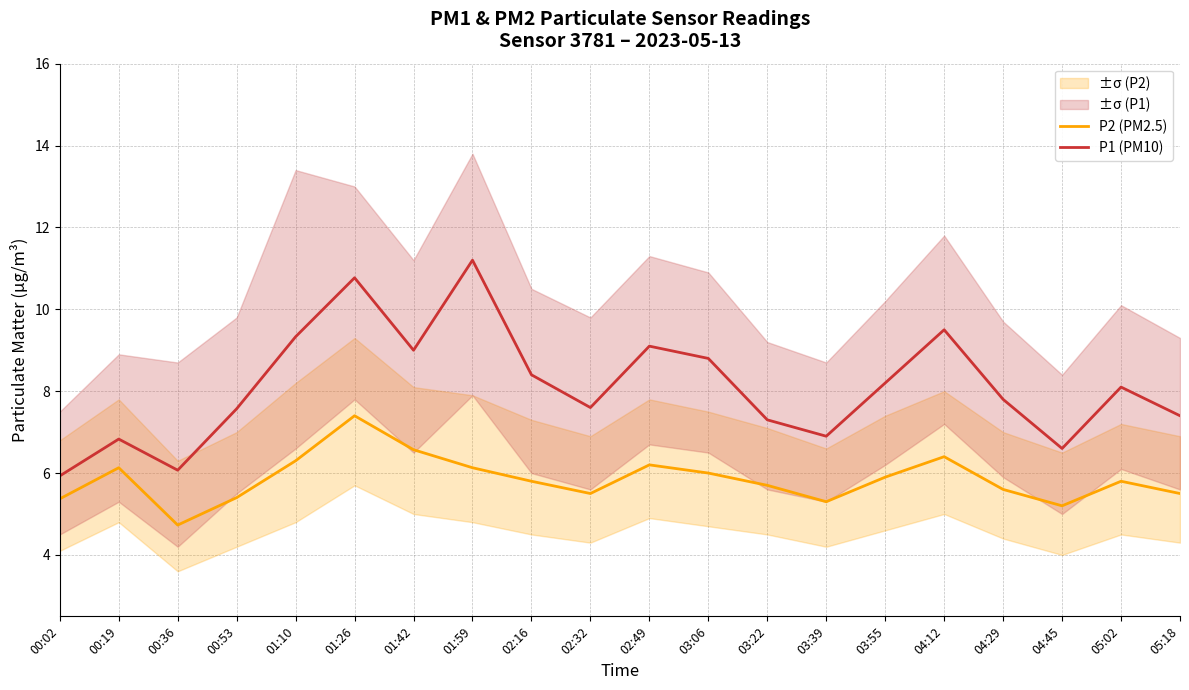

What is the average value of the P2 (PM2.5) series?

5.8